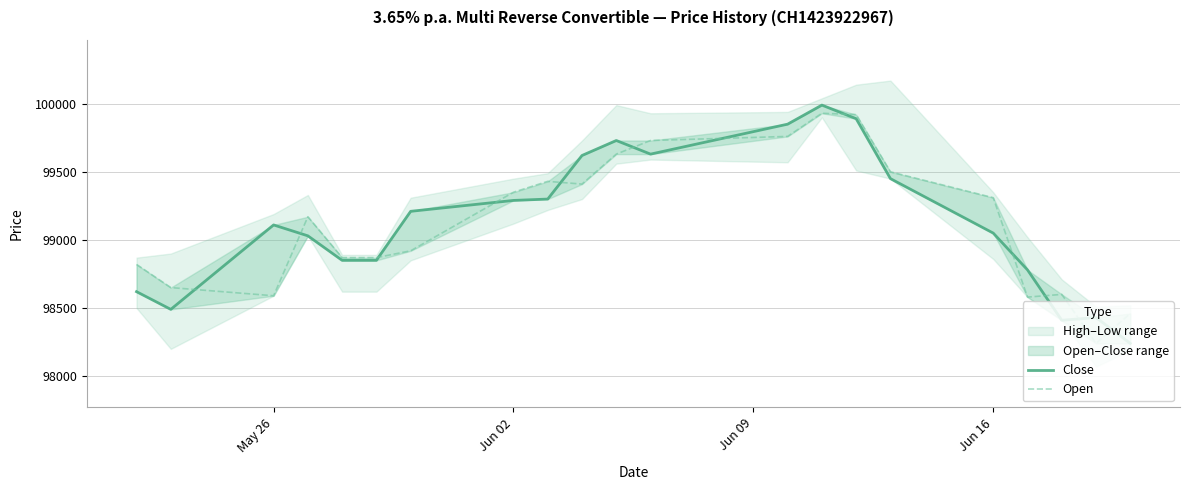

Reading right to left, transcribe all the data shown in this chart.

Close: 98240	98430	98410	98780	99050	99450	99890	99990	99850	99630	99730	99620	99300	99290	99210	98850	98850	99030	99110	98490	98620
Open: 98460	98240	98600	98580	99310	99500	99920	99930	99760	99730	99630	99410	99430	99350	98920	98870	98870	99170	98590	98650	98820